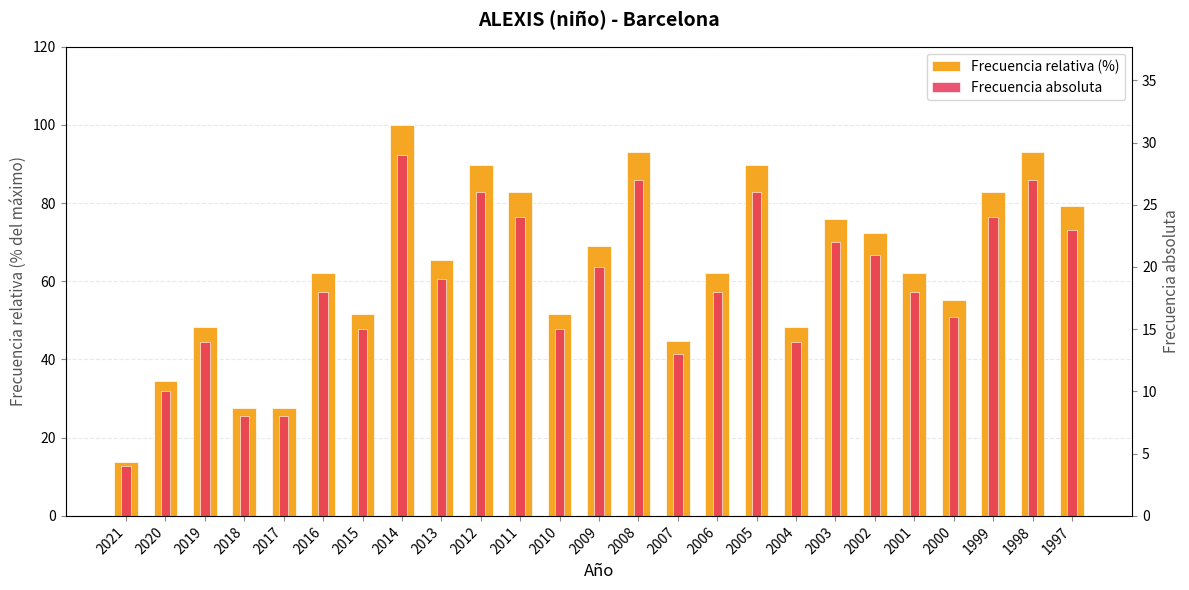

How many data points in Frecuencia relativa (%) are less than 62?

10